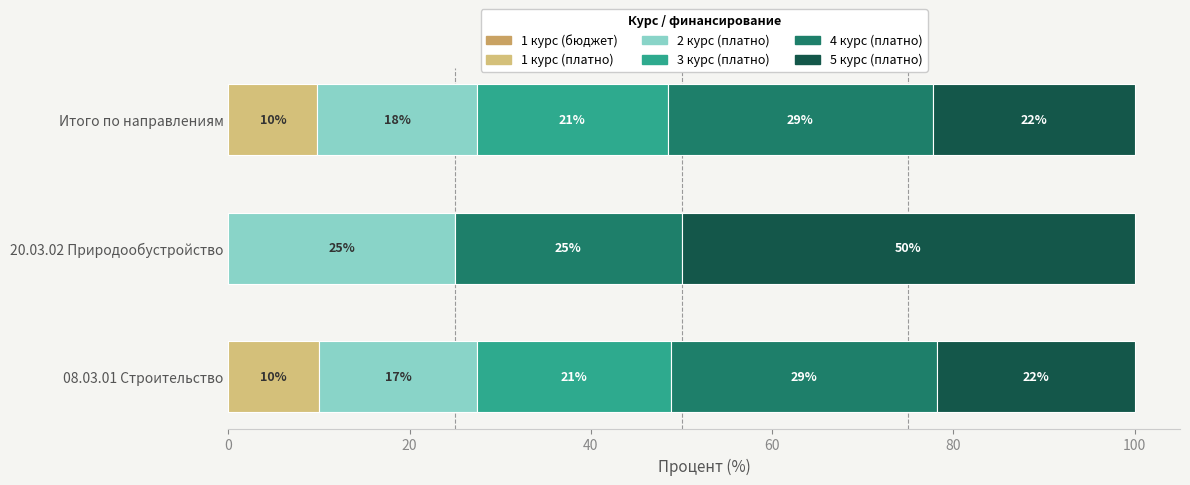

How many series are shown in this chart?

5